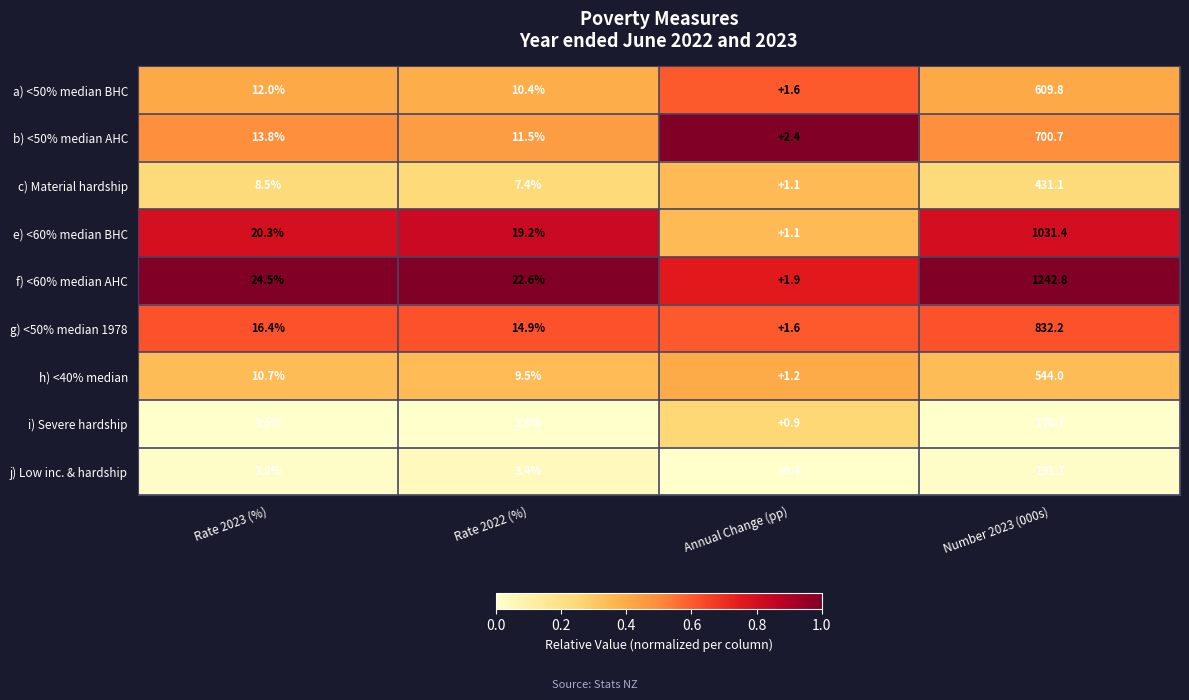

Which series has the largest total across all categories?

f) <60% median AHC